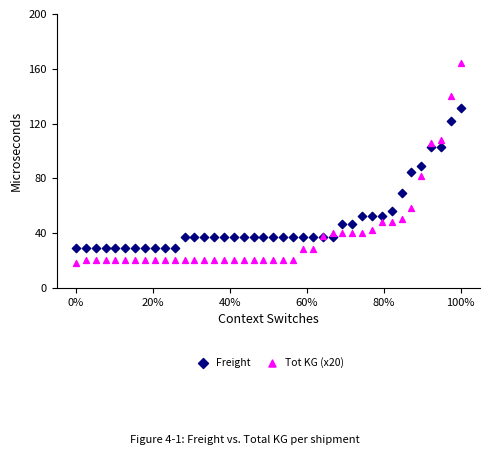

Which series reaches the minimum Y coordinate?

Tot KG (x20)